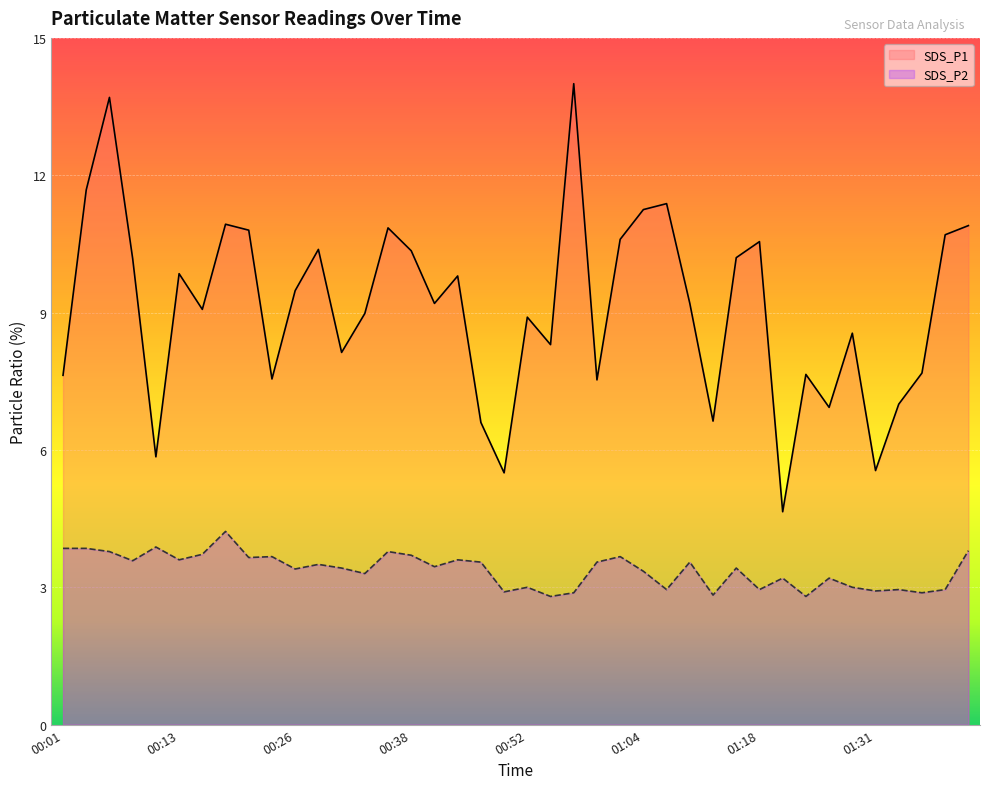

Which series changed the most between 00:38 and 01:29?

SDS_P1